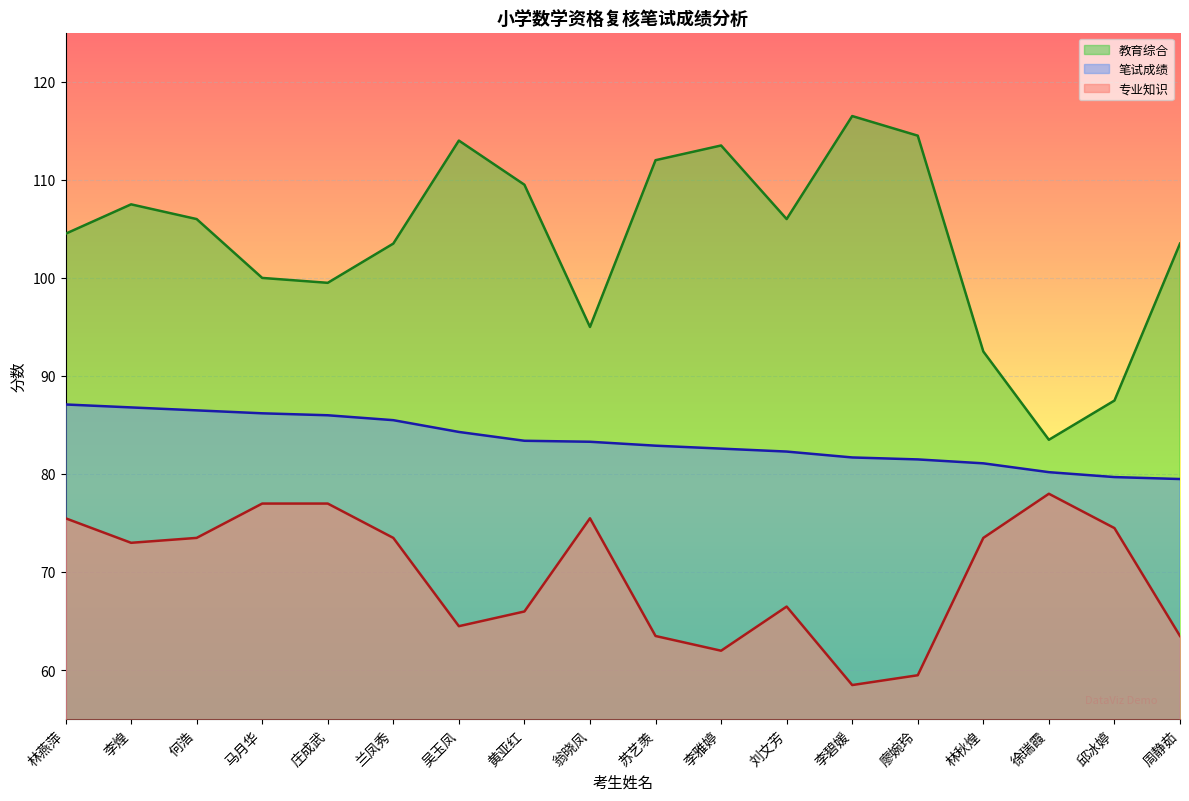

Reading left to right, transcribe all the data shown in this chart.

专业知识: 75.5	73.0	73.5	77.0	77.0	73.5	64.5	66.0	75.5	63.5	62.0	66.5	58.5	59.5	73.5	78.0	74.5	63.5
笔试成绩: 87.1	86.8	86.5	86.2	86.0	85.5	84.3	83.4	83.3	82.9	82.6	82.3	81.7	81.5	81.1	80.2	79.7	79.5
教育综合: 104.5	107.5	106.0	100.0	99.5	103.5	114.0	109.5	95.0	112.0	113.5	106.0	116.5	114.5	92.5	83.5	87.5	103.5